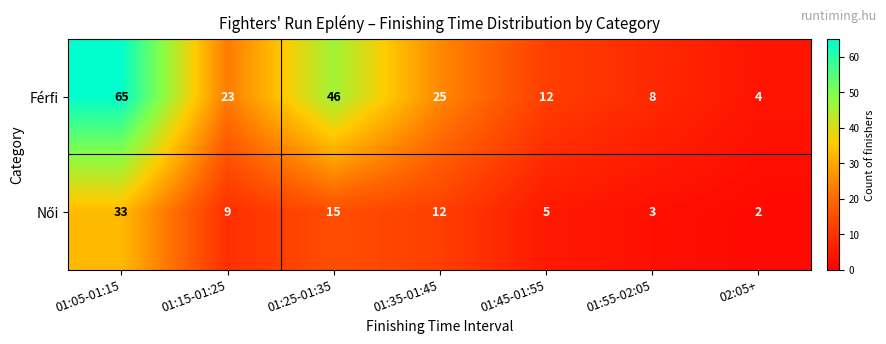

What is the smallest value displayed?

2